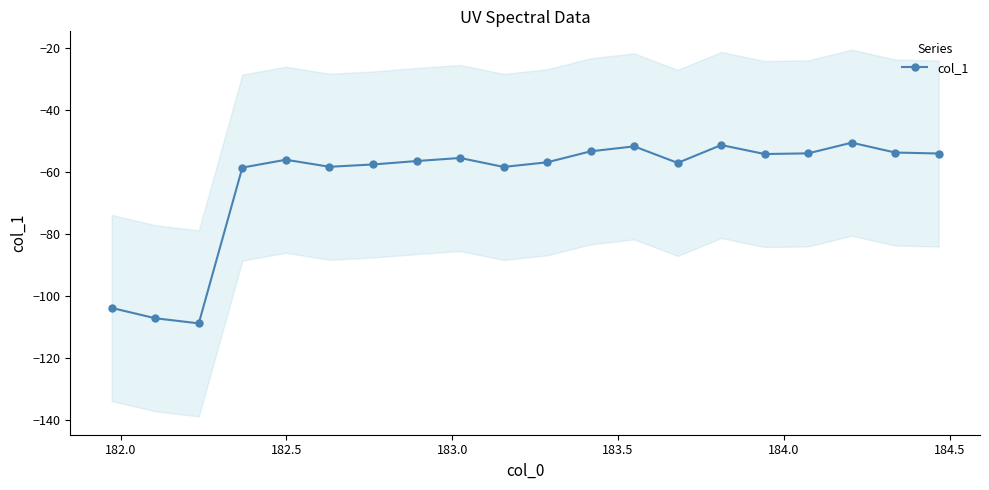

True or false: col_1 has more than 1 interior local peaks.

True